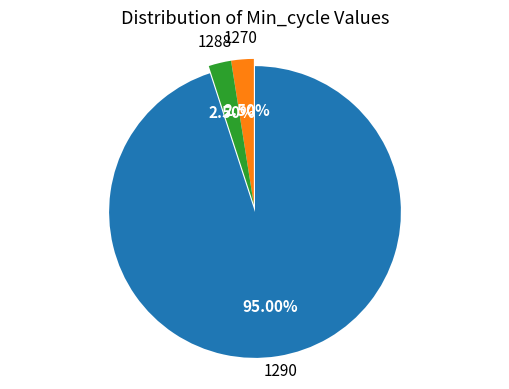

How much of the chart is everything except 1288?

97.5%